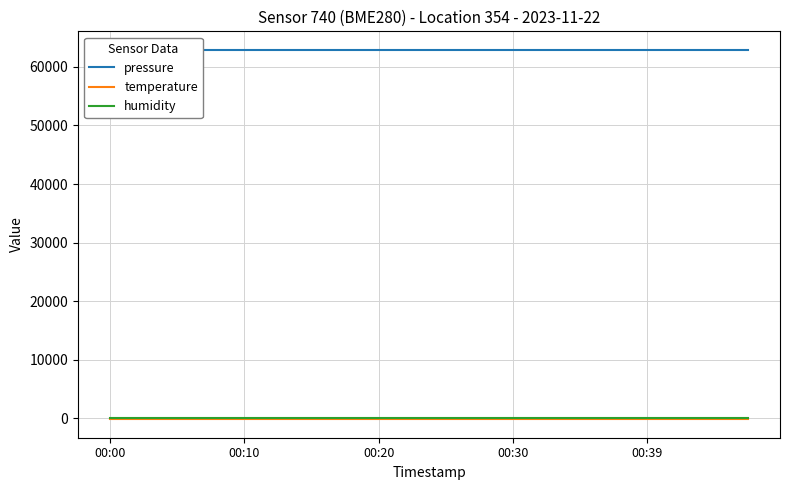

What is the minimum value for pressure?

62912.7